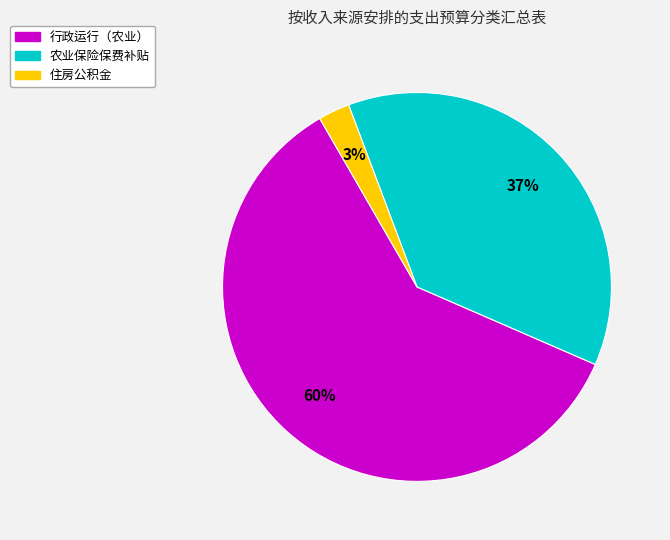

To the nearest percent, what is the combined percentage of 农业保险保费补贴 and 住房公积金?

40%